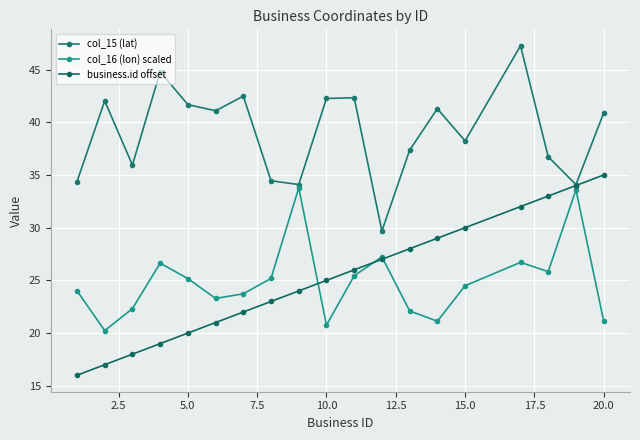

True or false: col_15 (lat) and business.id offset cross at least once.

False